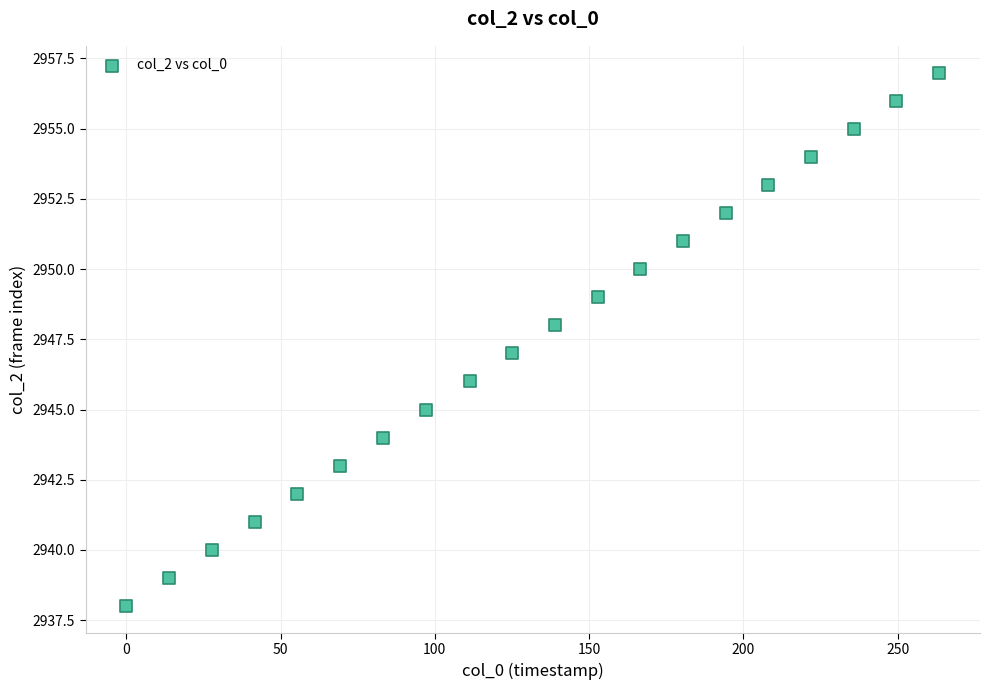

What is the range of Y values (max minus min)?

19